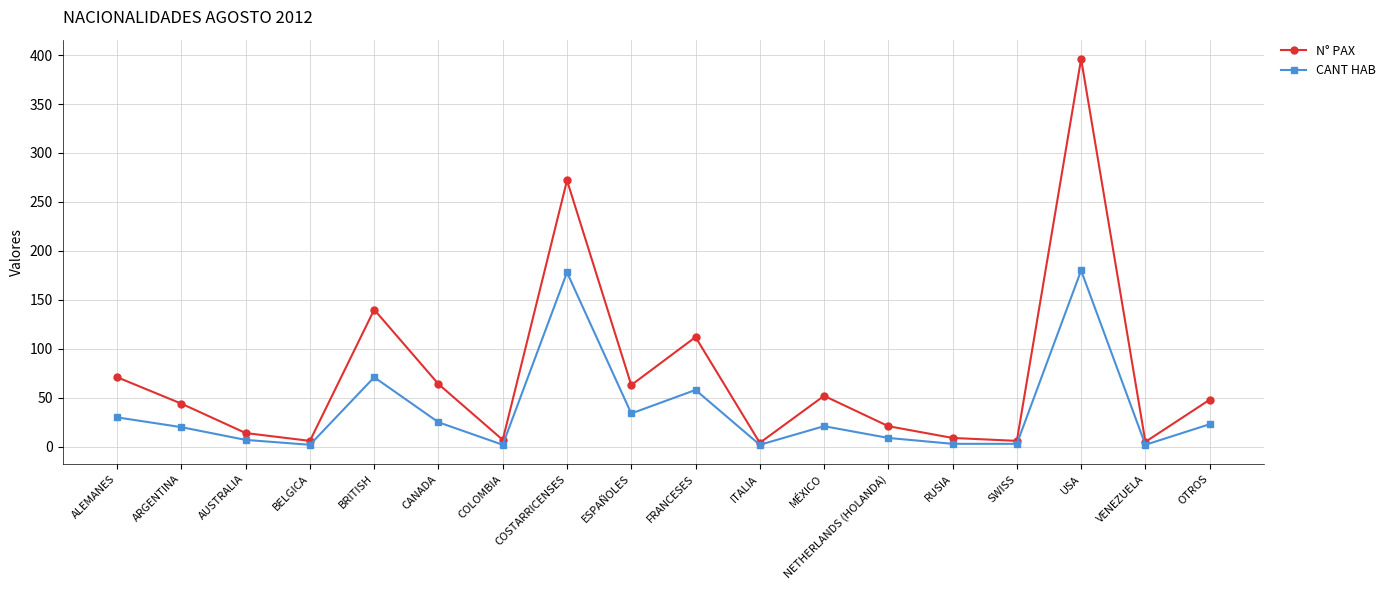

True or false: N° PAX has a value of 24 at CANADA.

False